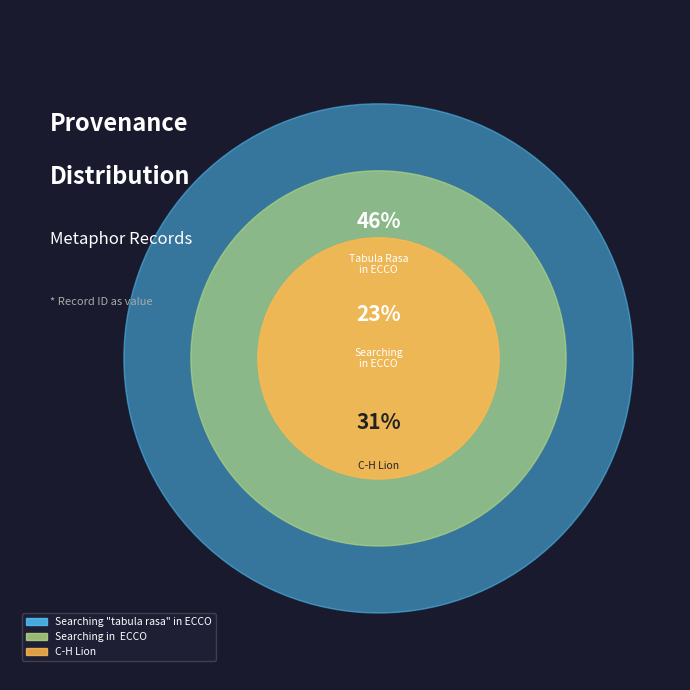

True or false: Searching in  ECCO accounts for 14% of the total.

False